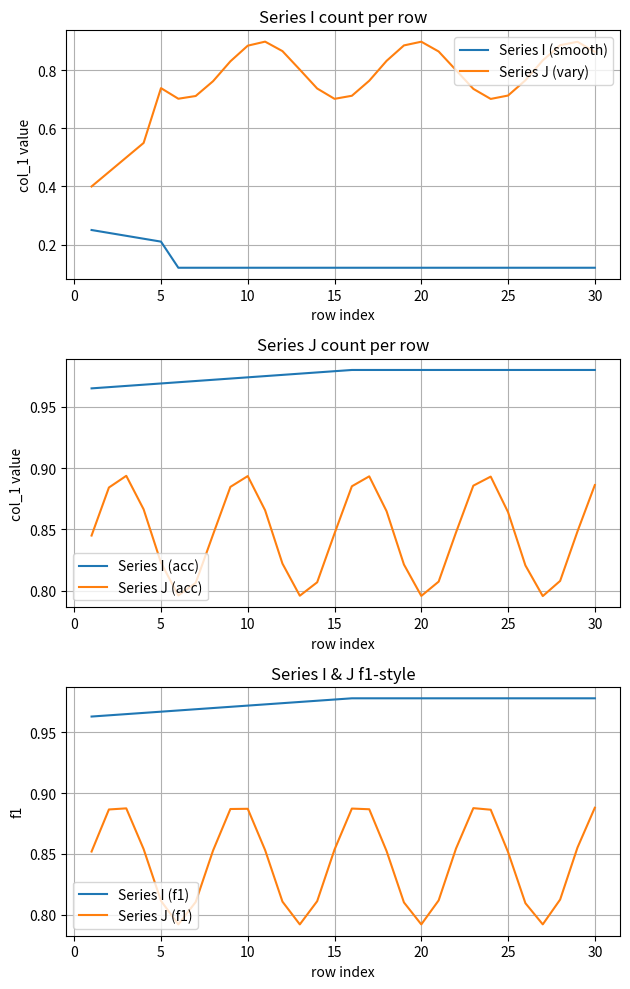

True or false: Series I (smooth) and Series J (vary) cross at least once.

False